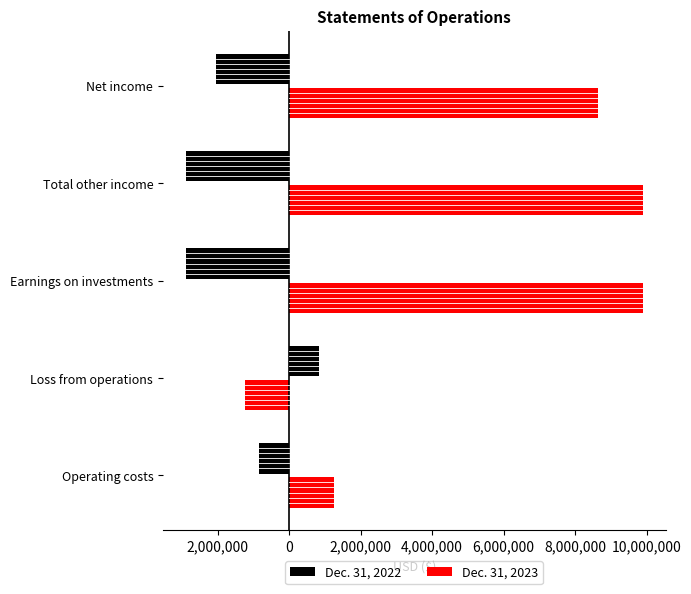

What are all the series names shown in the legend?

Dec. 31, 2022, Dec. 31, 2023